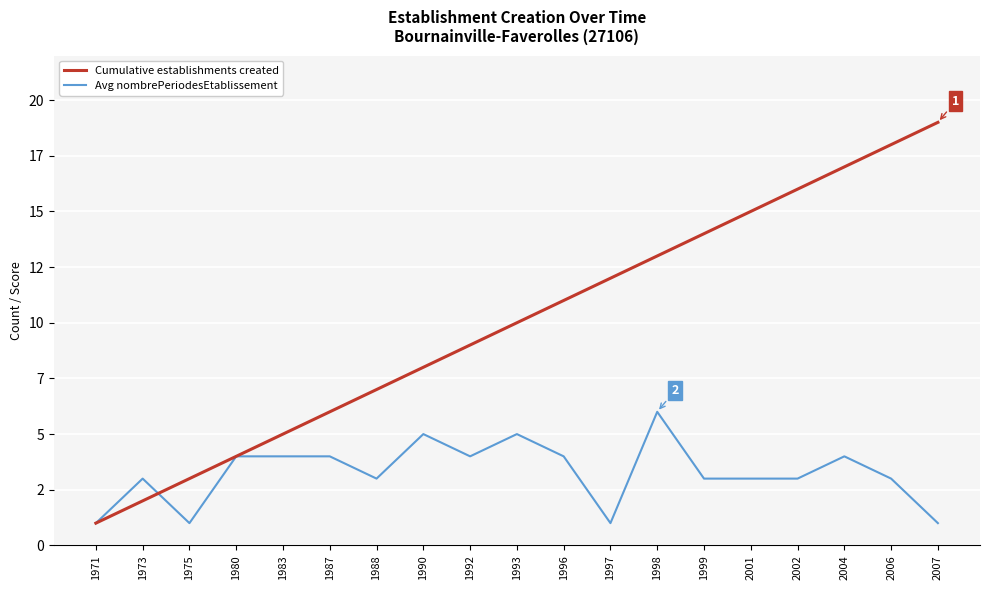

List the labels in order of Avg nombrePeriodesEtablissement value, largest first.

1998, 1990, 1993, 1980, 1983, 1987, 1992, 1996, 2004, 1973, 1988, 1999, 2001, 2002, 2006, 1971, 1975, 1997, 2007